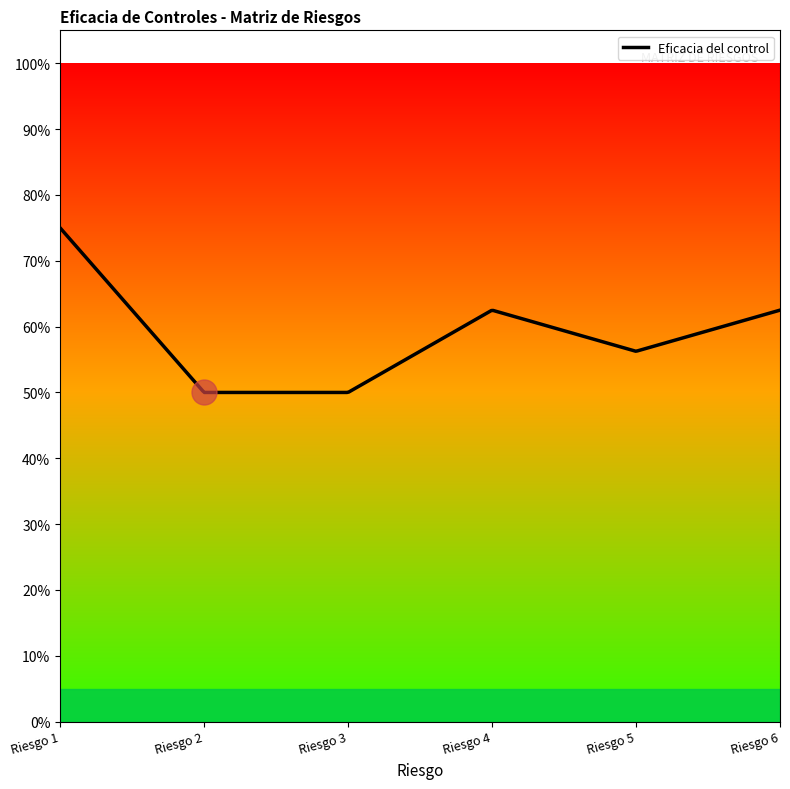

Is this an area chart (filled region under the line)?

No